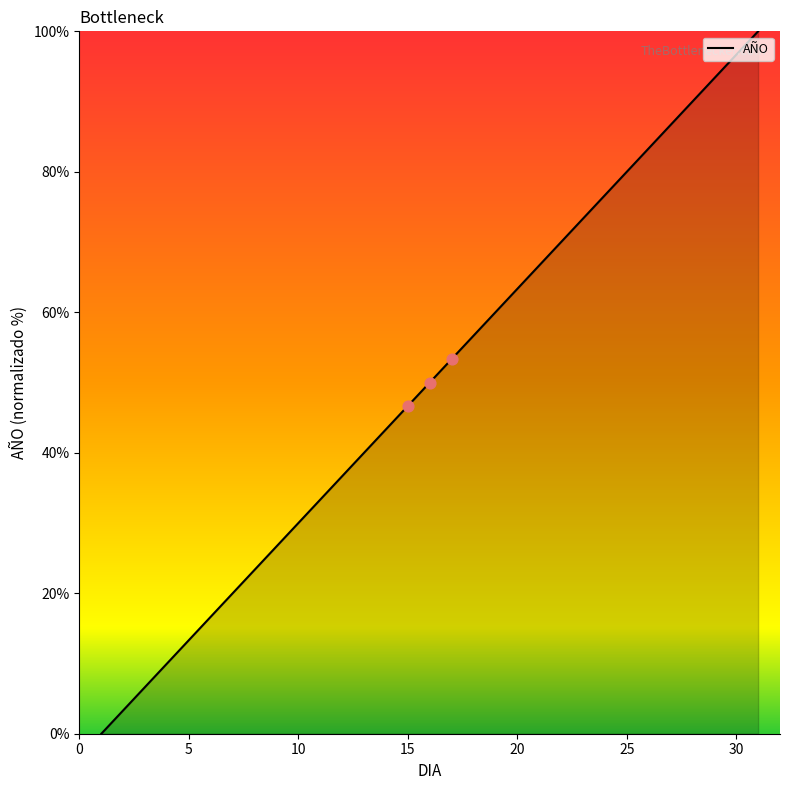

What is the greatest value displayed?

100.0